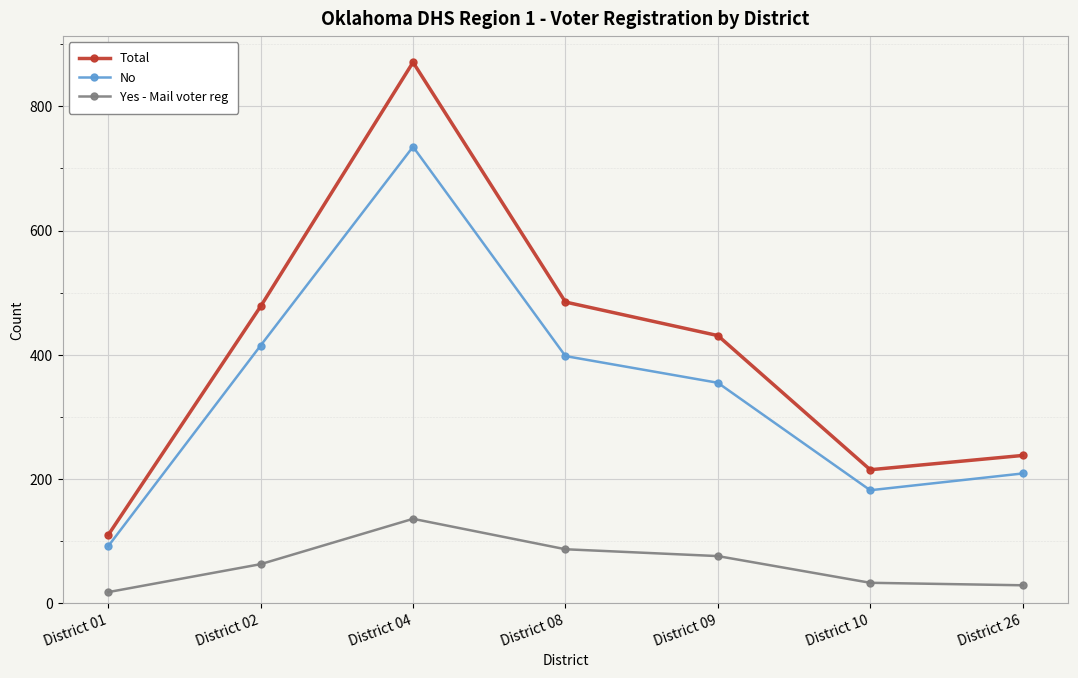

True or false: Yes - Mail voter reg has more than 1 interior local peaks.

False